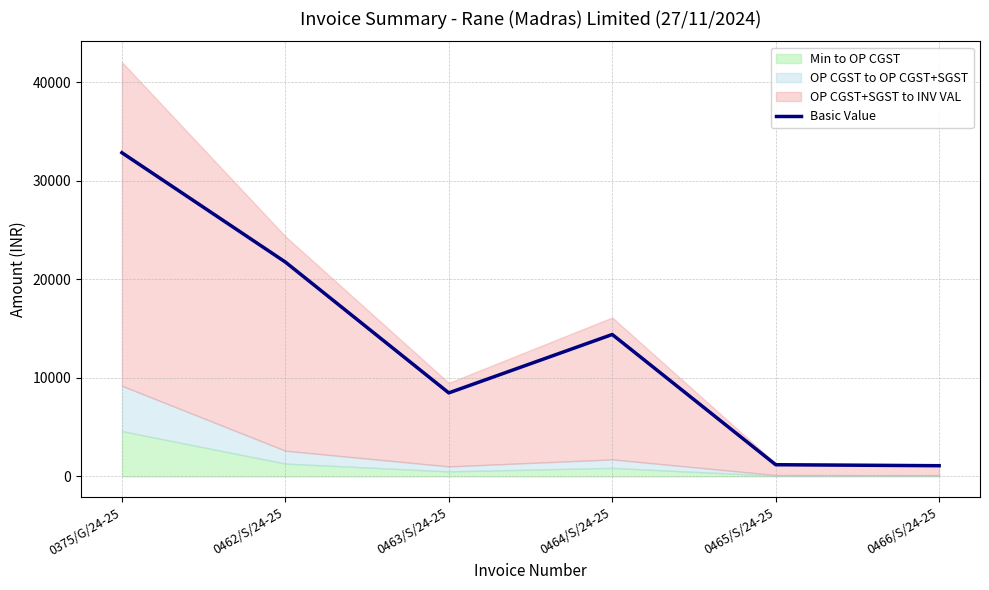

List the labels in order of value, largest first.

0375/G/24-25, 0462/S/24-25, 0464/S/24-25, 0463/S/24-25, 0465/S/24-25, 0466/S/24-25